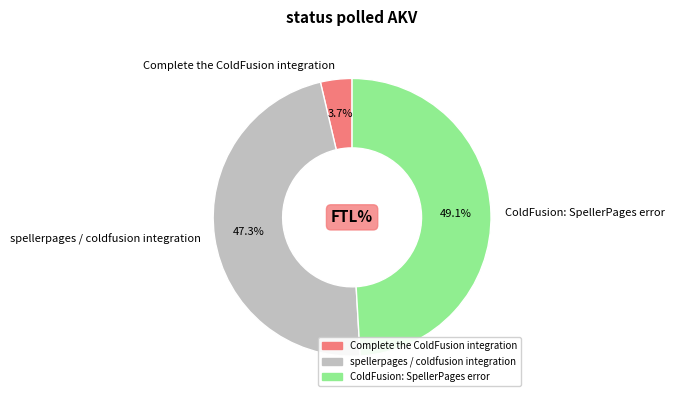

What is the smallest slice in the pie chart?

Complete the ColdFusion integration